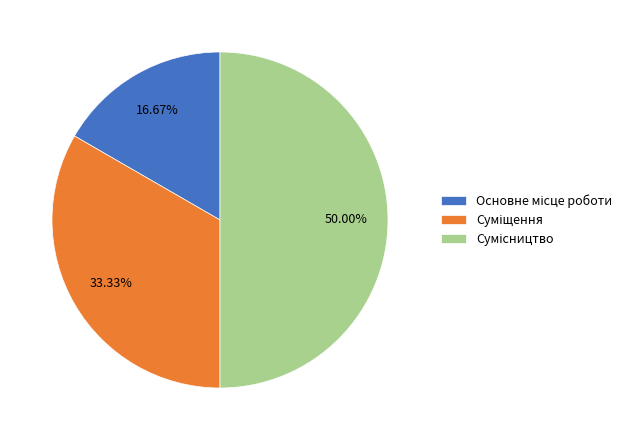

What is the largest slice in the pie chart?

Сумісництво